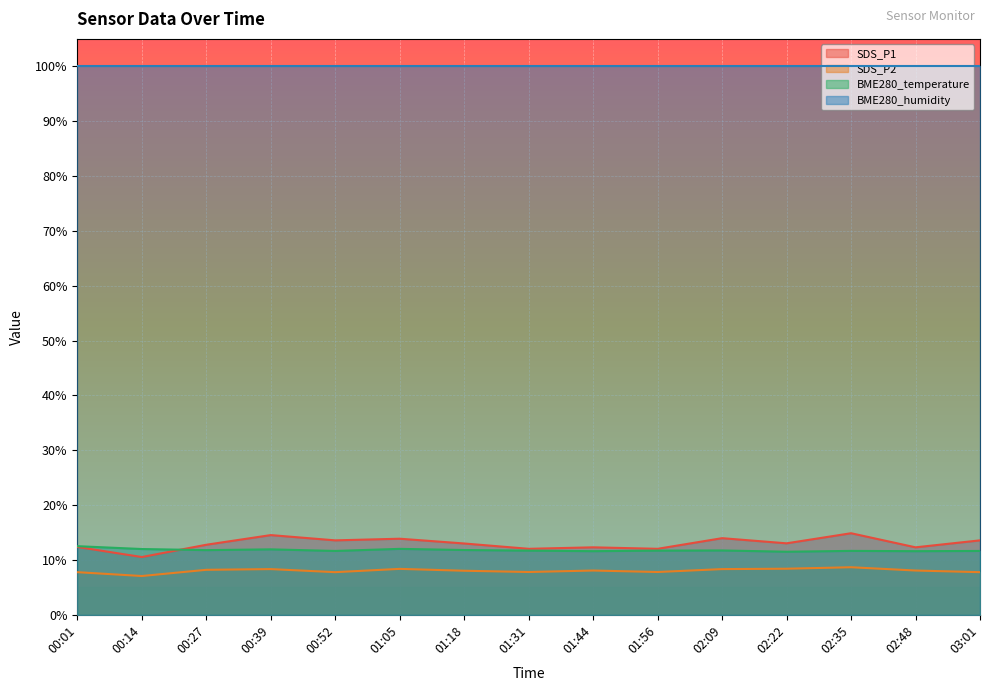

List the labels in order of BME280_temperature value, largest first.

00:01, 01:05, 00:14, 00:39, 01:18, 00:27, 02:09, 01:31, 01:56, 02:35, 00:52, 03:01, 01:44, 02:48, 02:22